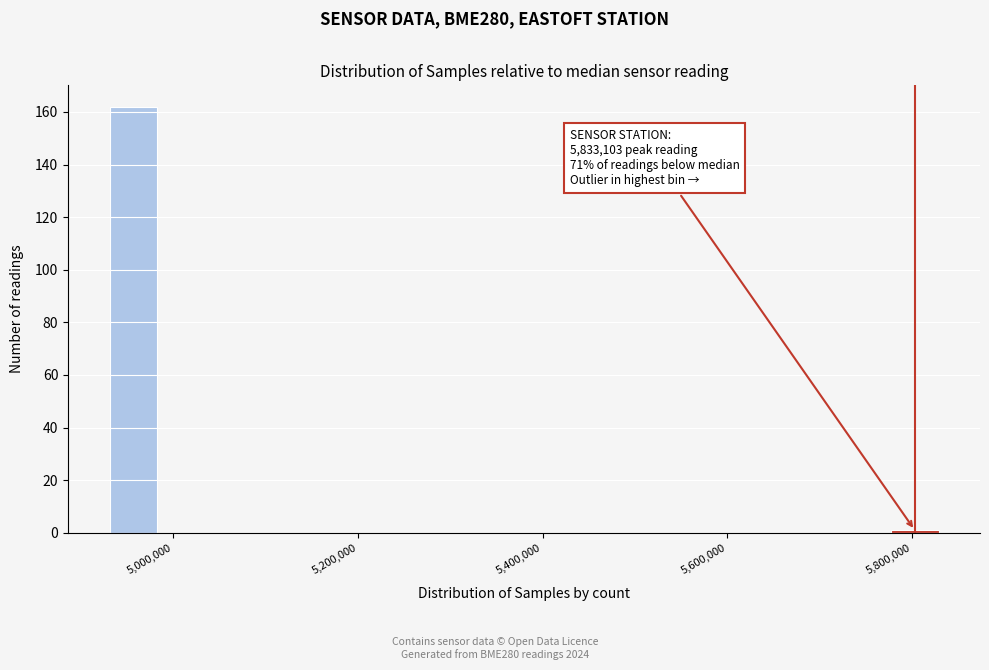

Around what value on the x-axis is the tallest bar? Give the approximate position of its centre, as read against the axis.

4960000